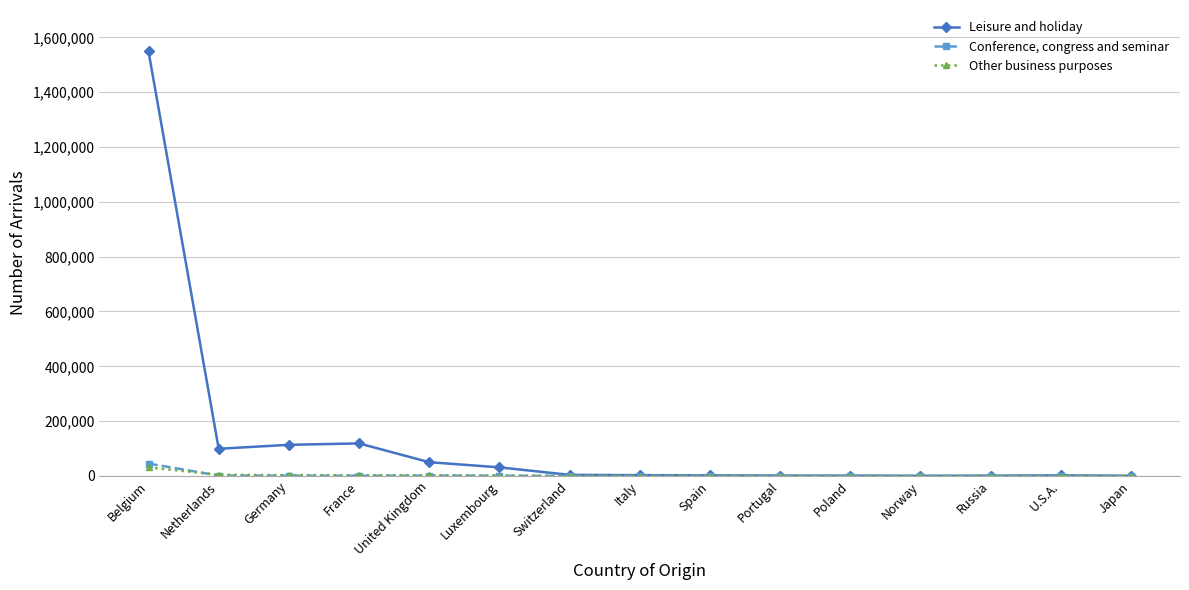

Which series has the widest spread of values?

Leisure and holiday